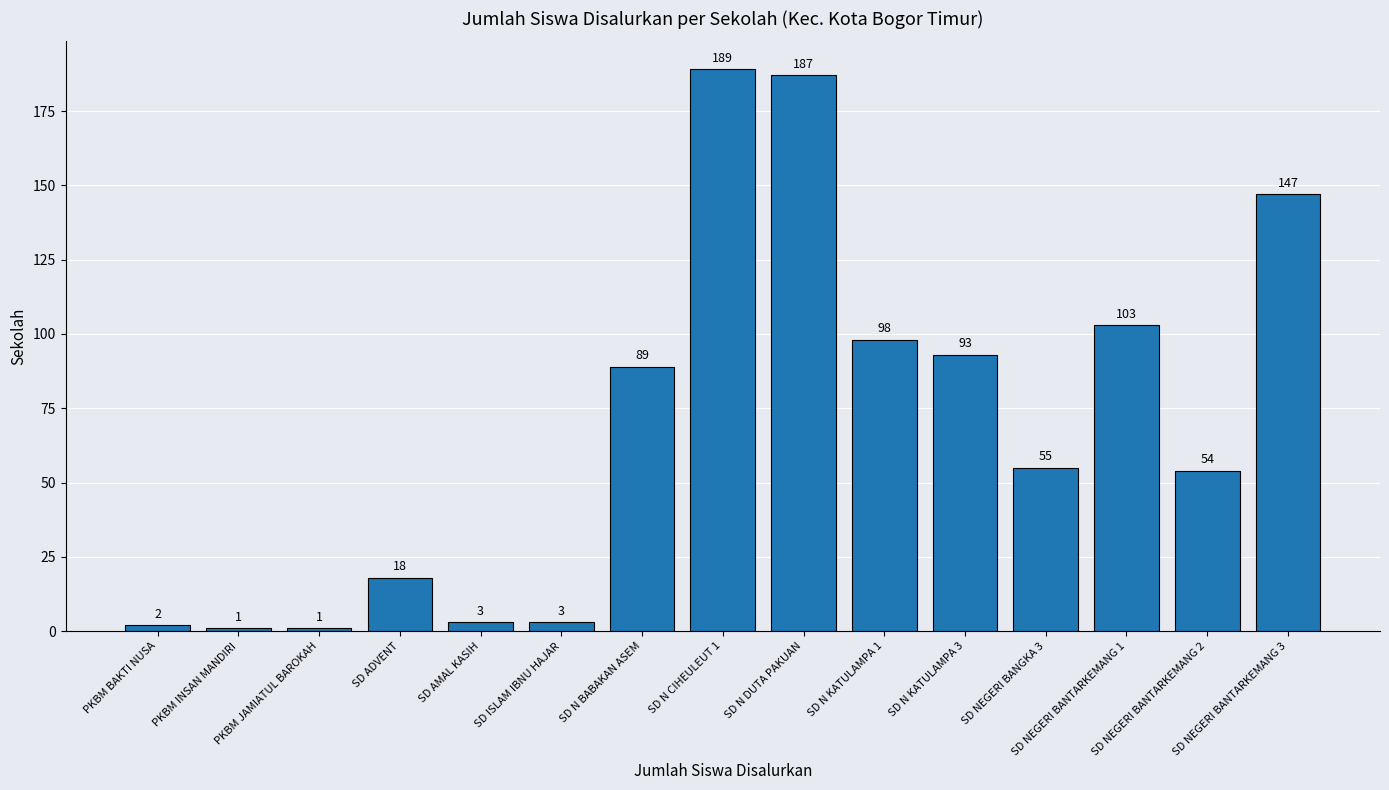

Count the number of categories in the chart.

15